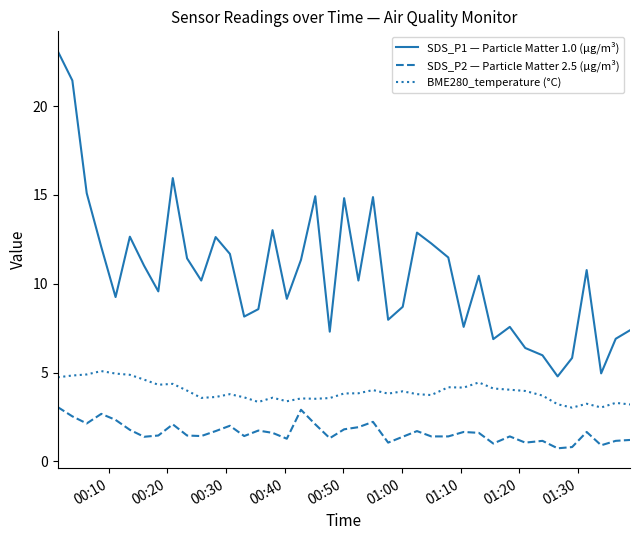

True or false: BME280_temperature (°C) and SDS_P1 — Particle Matter 1.0 (µg/m³) cross at least once.

False